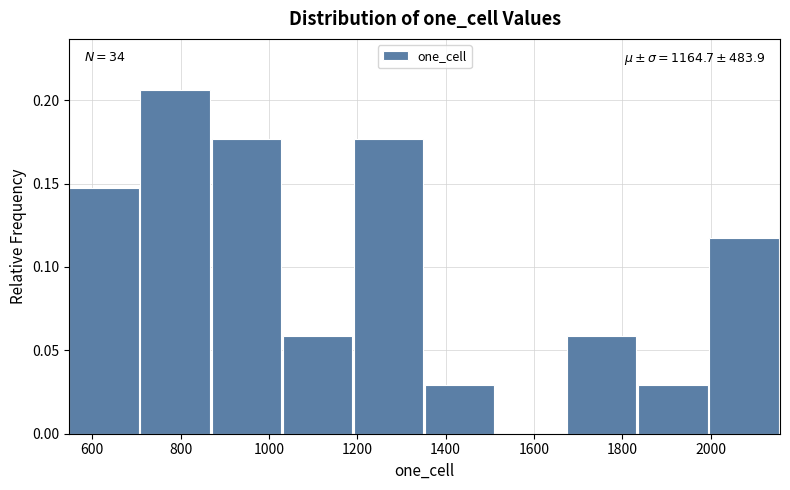

Over which range of the x-axis is the bar tallest?

700 to 860